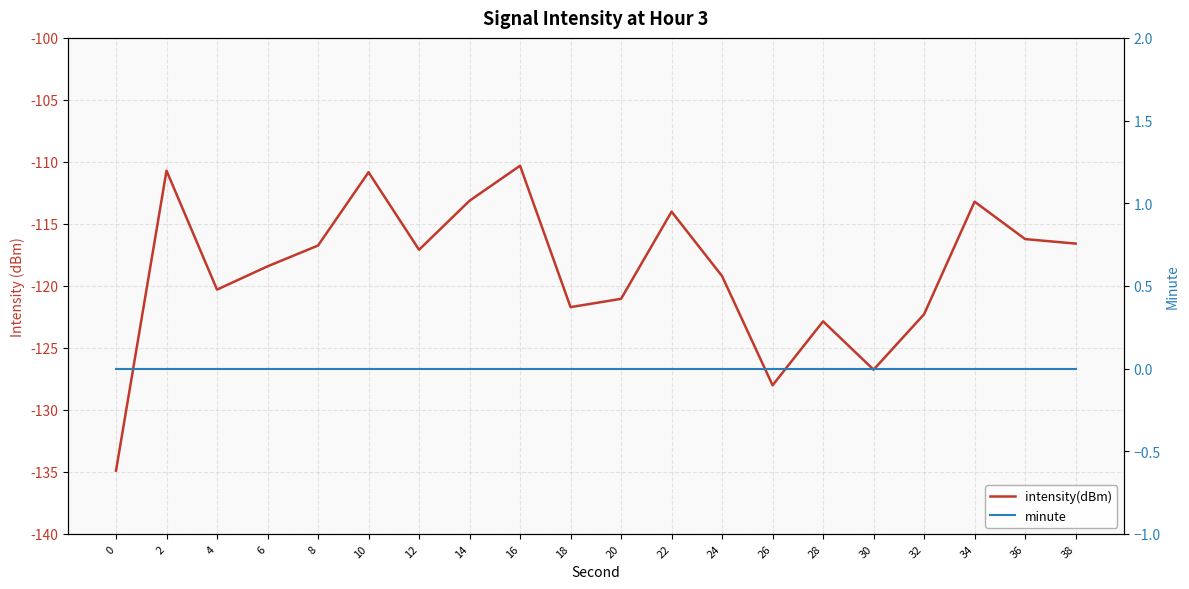

True or false: minute and intensity(dBm) intersect in this chart.

False